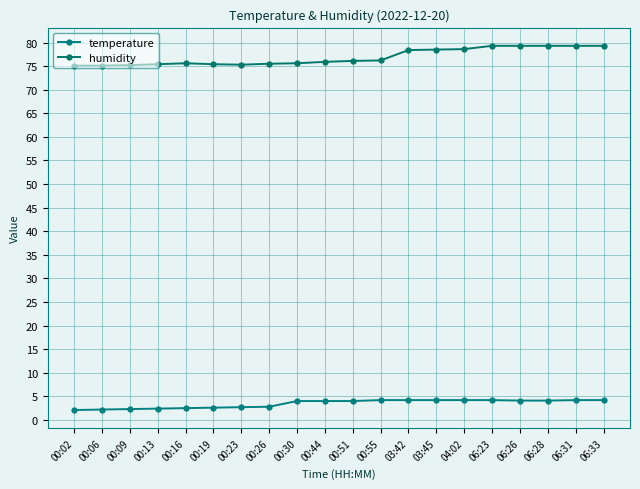

Rank the series at 00:44 from lowest to highest value.

temperature, humidity